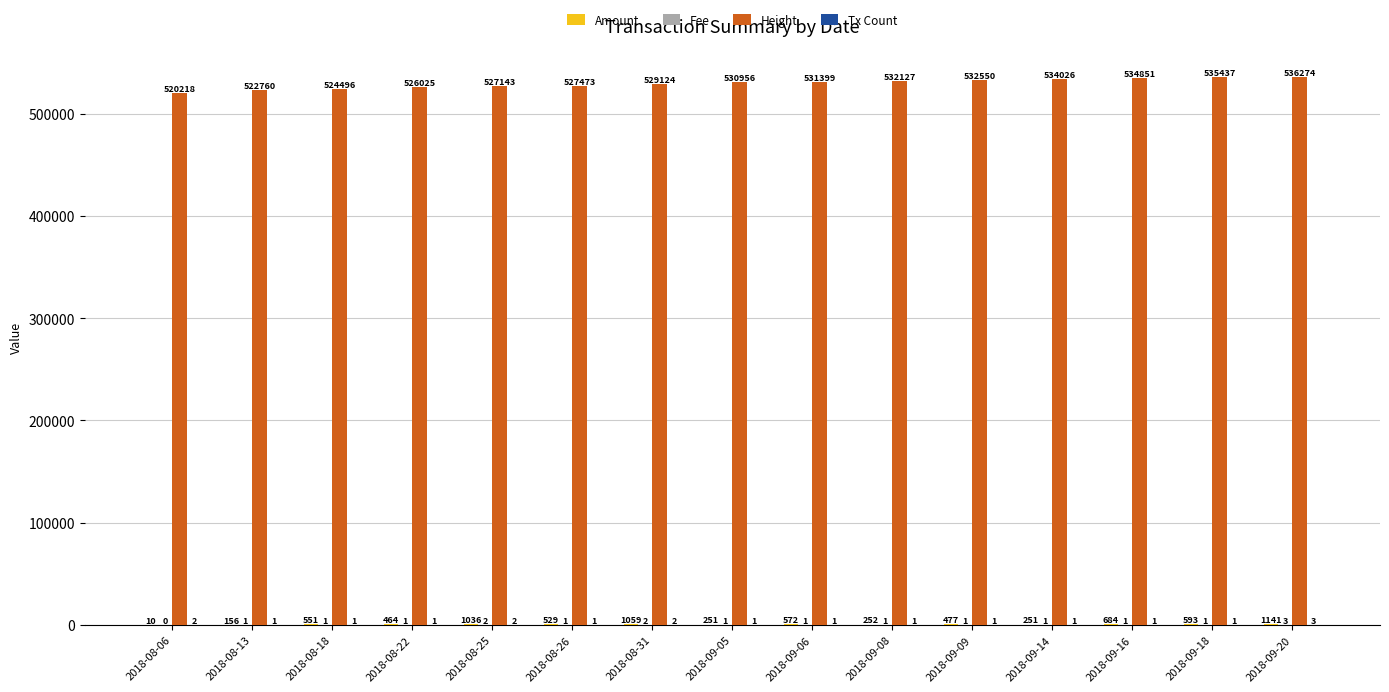

What is the total value across all series at 2018-08-06?

520230.6